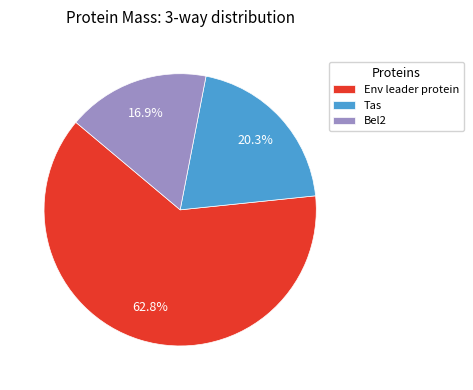

To the nearest percent, what percentage of the pie is Env leader protein?

63%